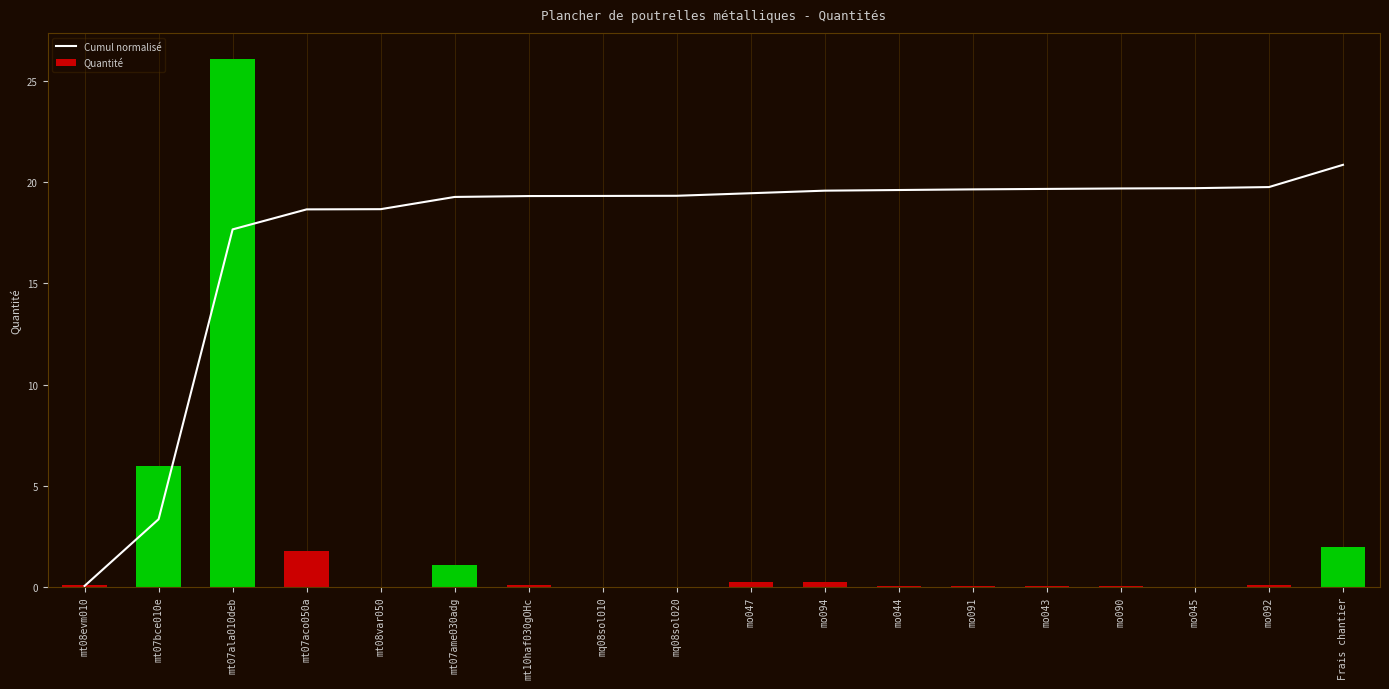

What is the approximate value of Quantité at mt07ala010deb?

26.1